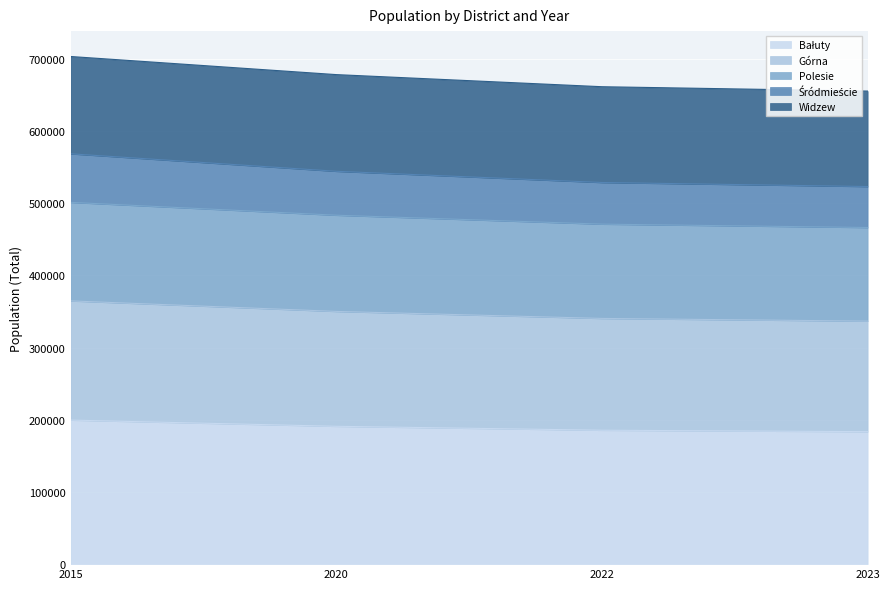

List the labels in order of Bałuty value, smallest first.

2023, 2022, 2020, 2015